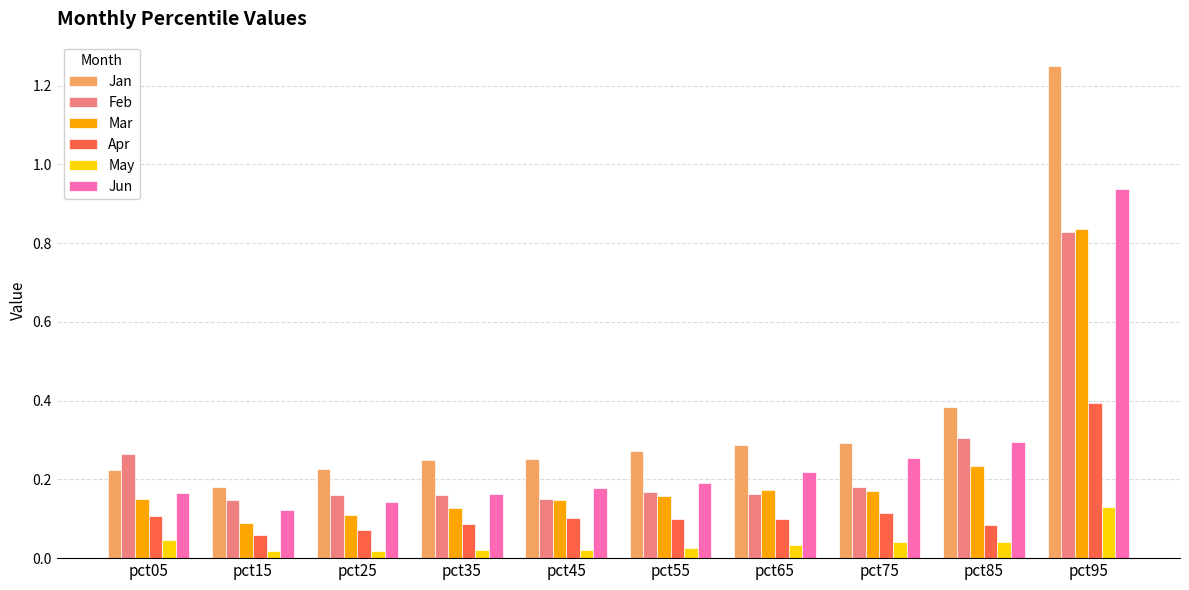

Does the chart contain any negative values?

No